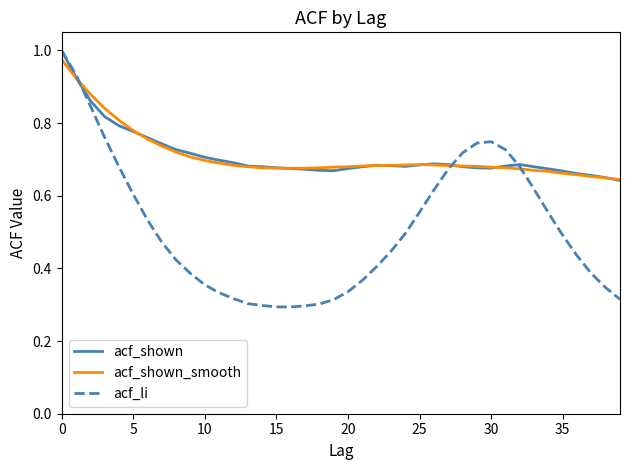

What are all the series names shown in the legend?

acf_shown, acf_shown_smooth, acf_li